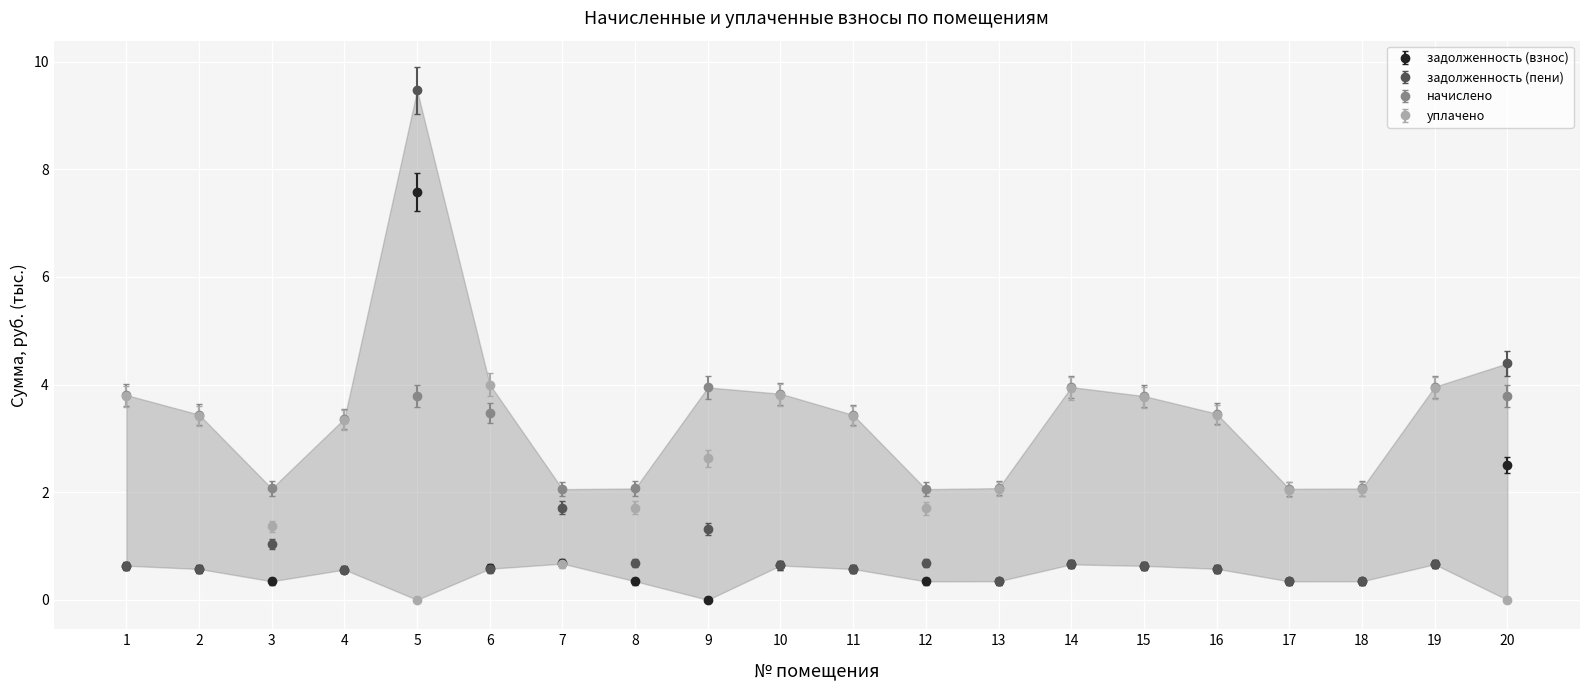

Rank the categories by начислено value from lowest to highest.

7, 12, 17, 3, 8, 18, 13, 4, 11, 2, 16, 6, 5, 15, 20, 1, 10, 9, 14, 19